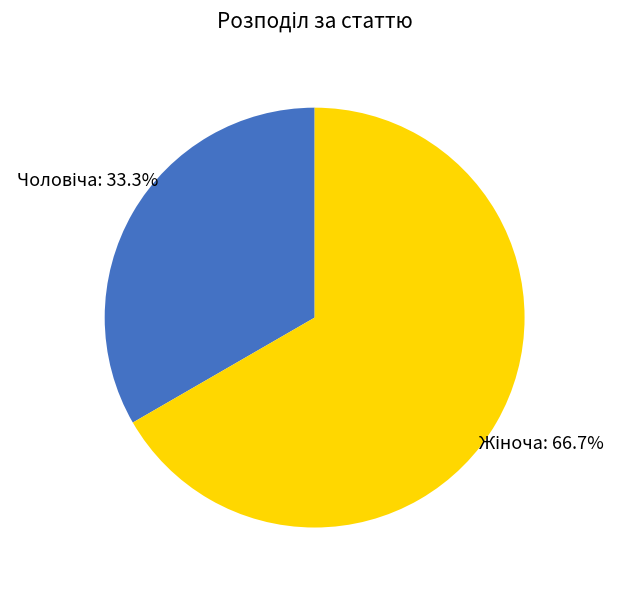

Is there any slice that represents more than half of the pie?

Yes